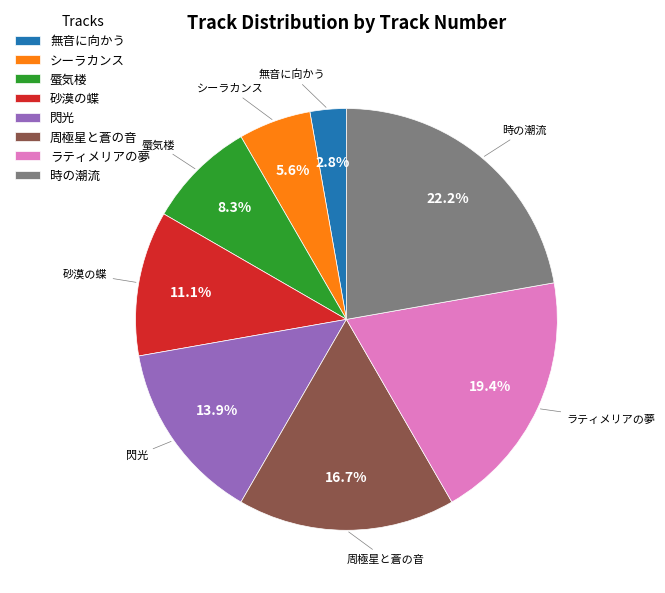

Does 周極星と蒼の音 account for over 50% of the chart?

No